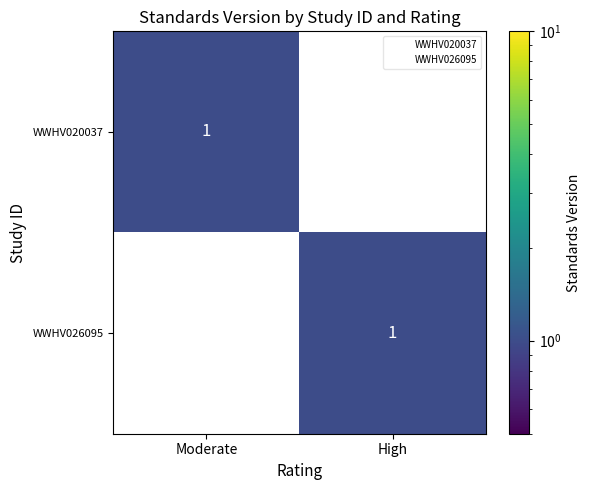

Which category has the highest value in the WWHV026095 series?

High